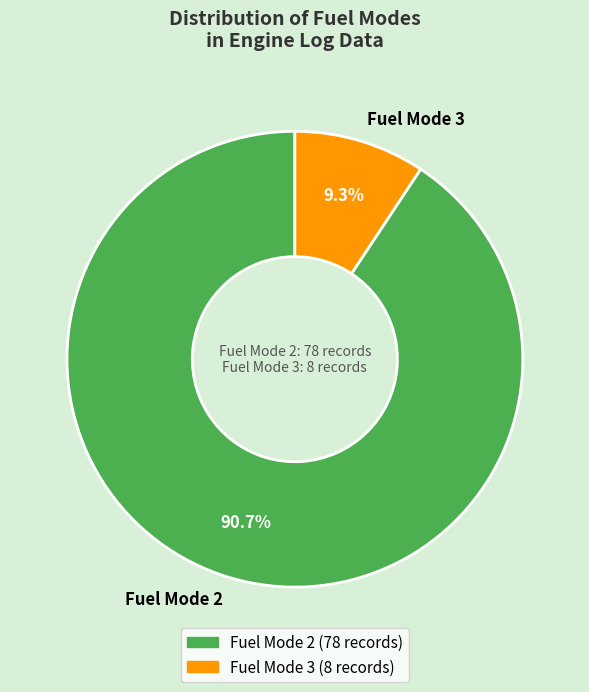

Is there a majority slice in this chart?

Yes